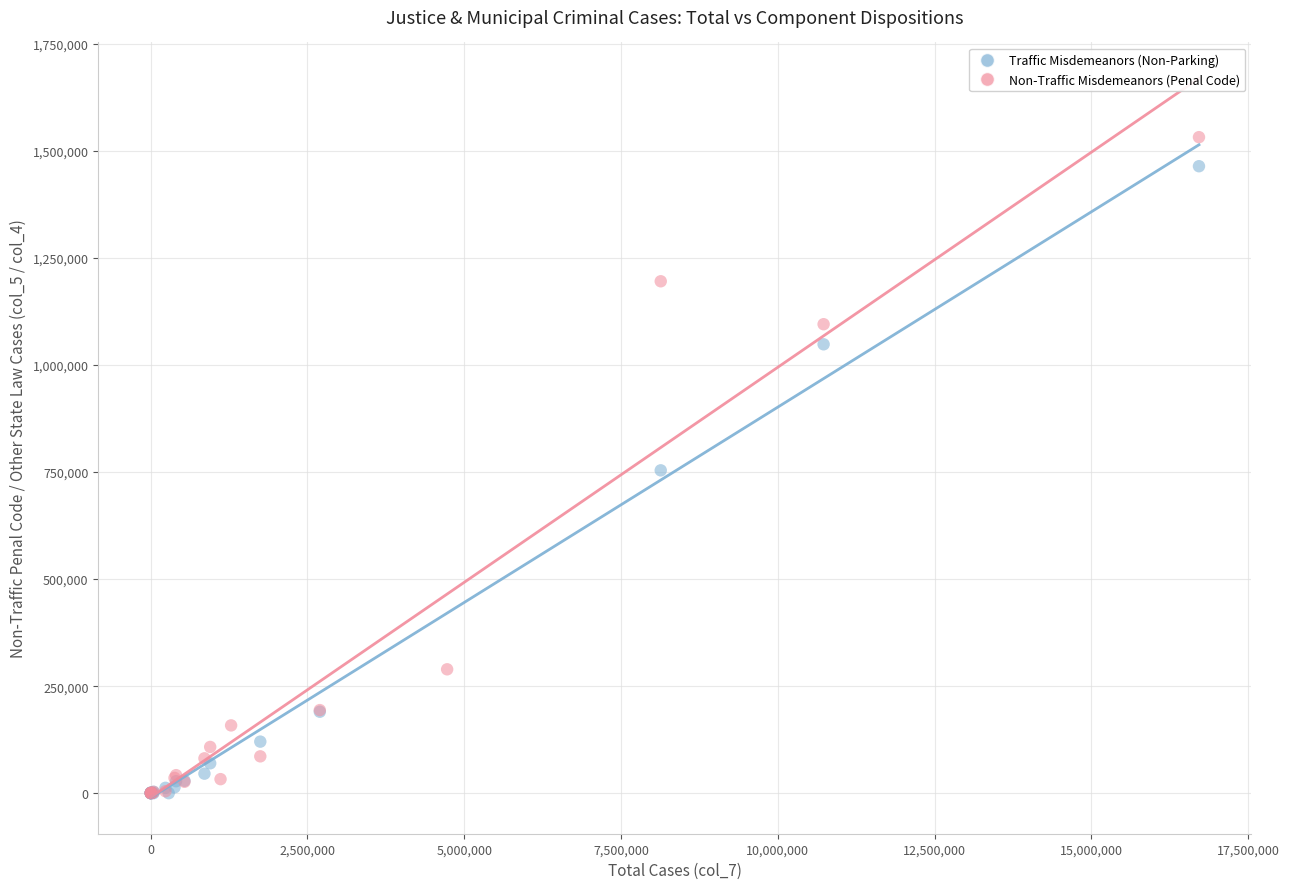

Which series has the widest spread of Y values?

Non-Traffic Misdemeanors (Penal Code)